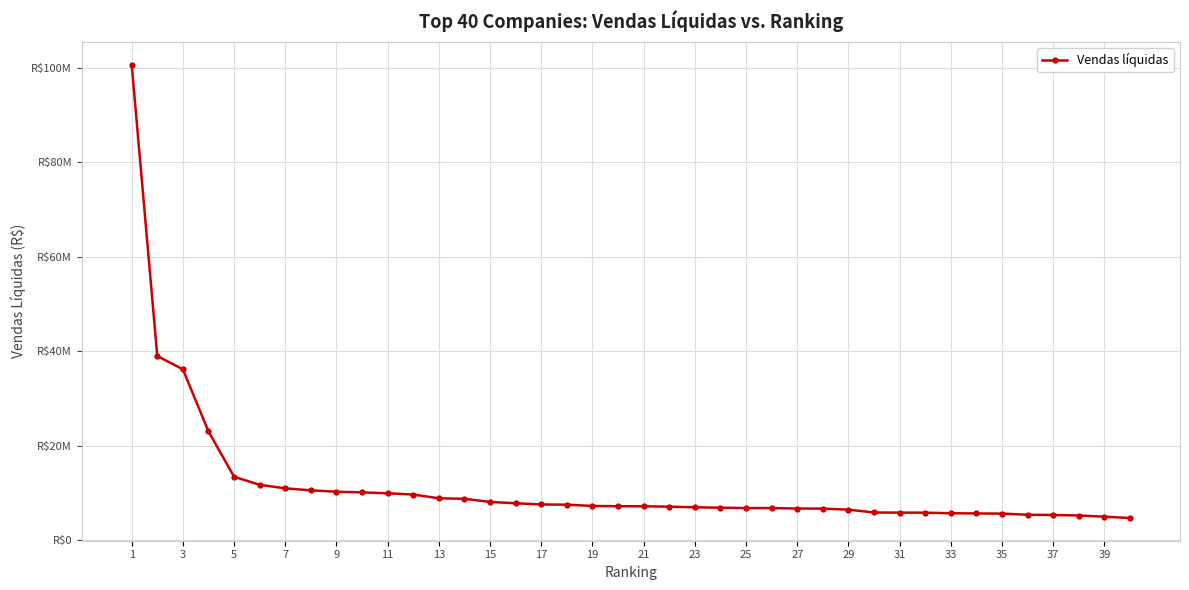

How many lines are shown in the chart?

1